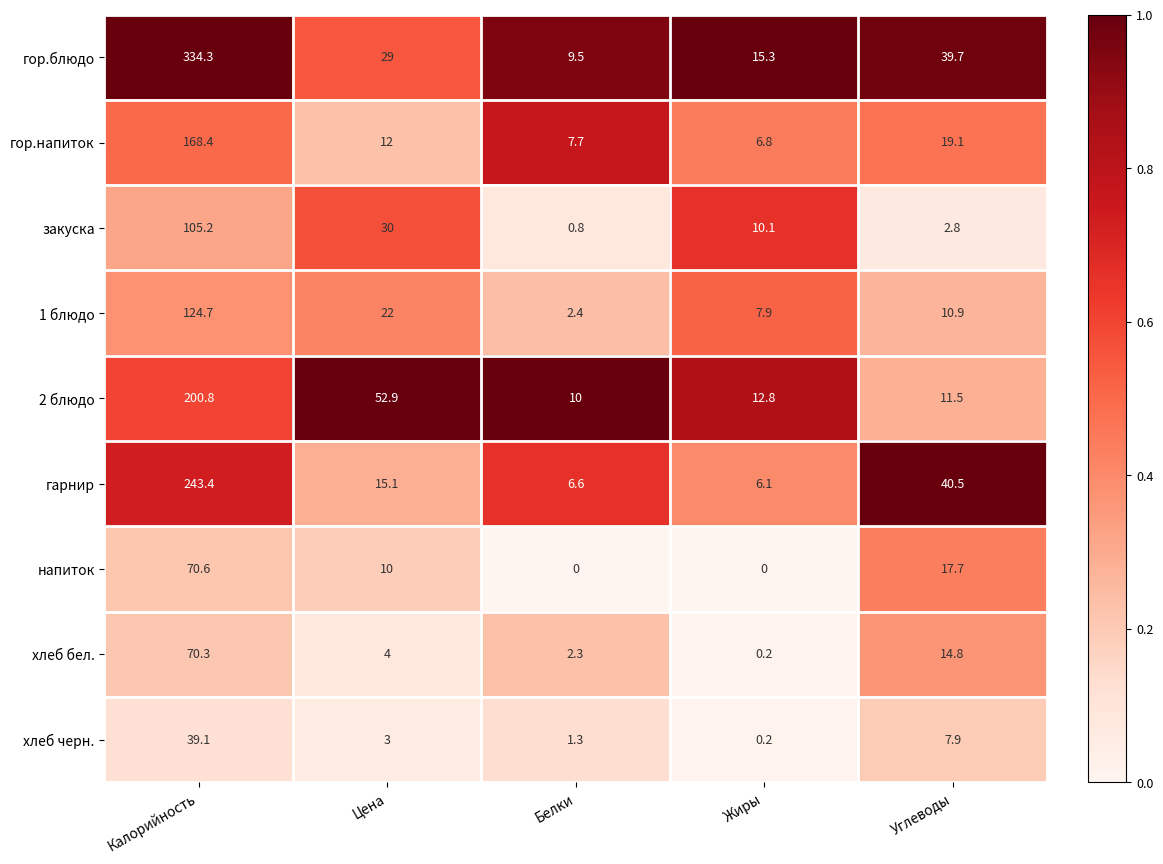

Rank the categories by гор.блюдо value from lowest to highest.

Белки, Жиры, Цена, Углеводы, Калорийность